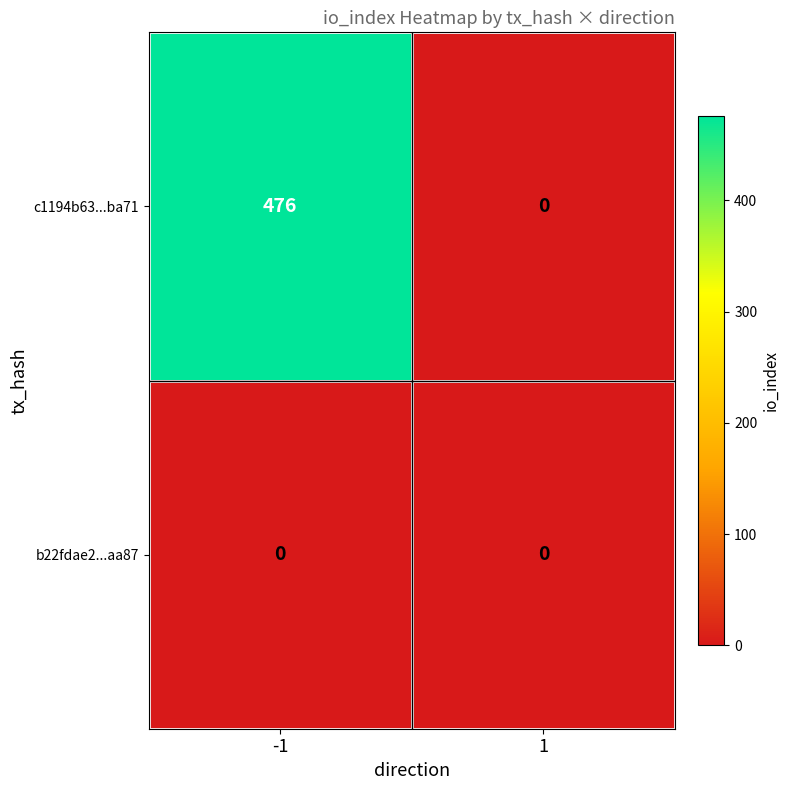

Reading left to right, what are all the values shown in this chart?

c1194b63...ba71: 476	0
b22fdae2...aa87: 0	0